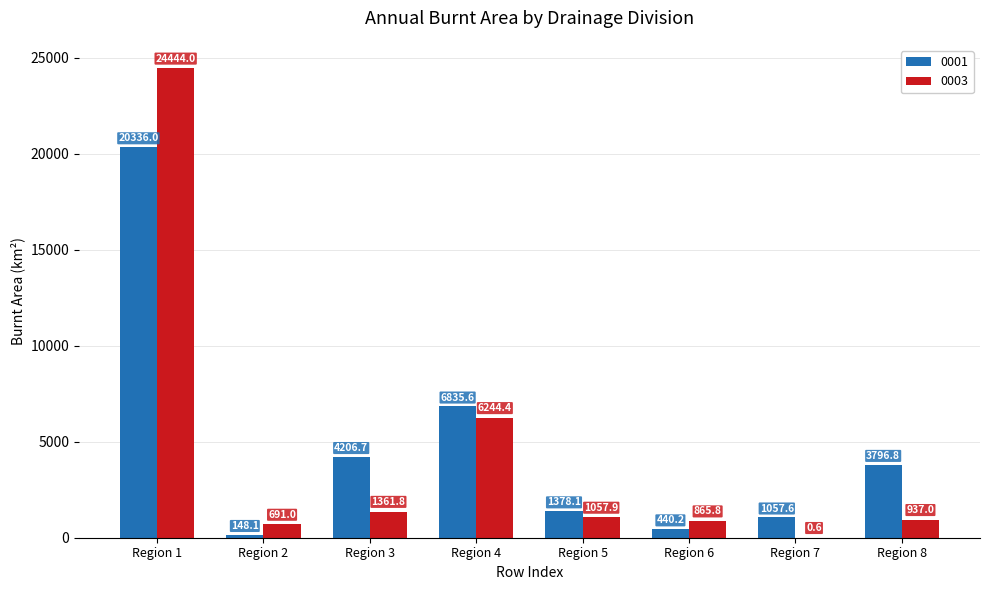

Reading right to left, list all the values displayed in this chart.

0001: Region 8=3796.8	Region 7=1057.6	Region 6=440.2	Region 5=1378.1	Region 4=6835.6	Region 3=4206.7	Region 2=148.1	Region 1=20336.0
0003: Region 8=937.0	Region 7=0.6	Region 6=865.8	Region 5=1057.9	Region 4=6244.4	Region 3=1361.8	Region 2=691.0	Region 1=24444.0